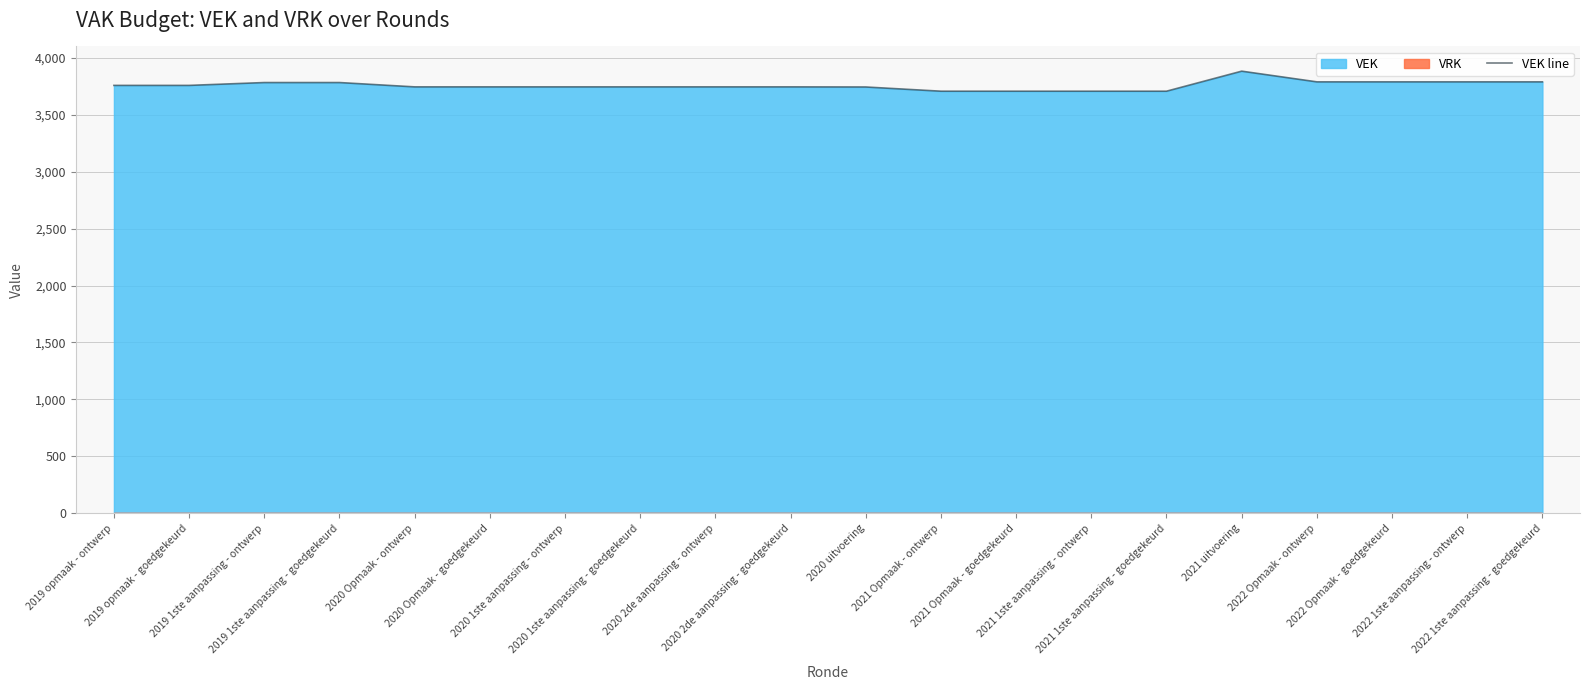

List the labels in order of value, largest first.

2021 uitvoering, 2022 Opmaak - ontwerp, 2022 Opmaak - goedgekeurd, 2022 1ste aanpassing - ontwerp, 2022 1ste aanpassing - goedgekeurd, 2019 1ste aanpassing - ontwerp, 2019 1ste aanpassing - goedgekeurd, 2019 opmaak - ontwerp, 2019 opmaak - goedgekeurd, 2020 Opmaak - ontwerp, 2020 Opmaak - goedgekeurd, 2020 1ste aanpassing - ontwerp, 2020 1ste aanpassing - goedgekeurd, 2020 2de aanpassing - ontwerp, 2020 2de aanpassing - goedgekeurd, 2020 uitvoering, 2021 Opmaak - ontwerp, 2021 Opmaak - goedgekeurd, 2021 1ste aanpassing - ontwerp, 2021 1ste aanpassing - goedgekeurd